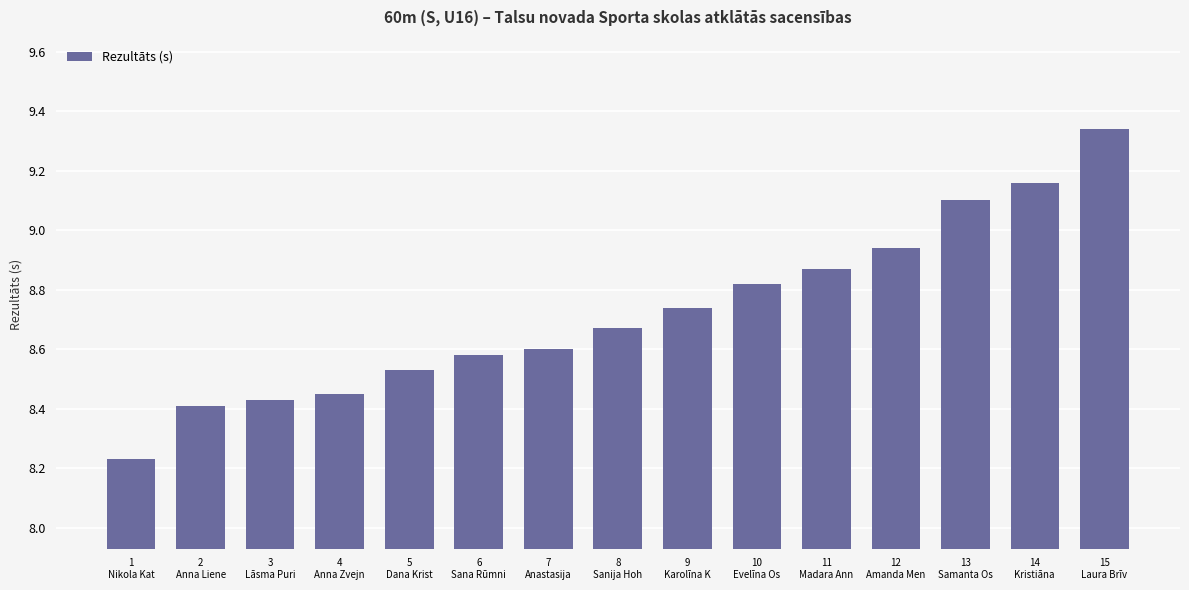

List the labels in order of value, largest first.

15
Laura Brīv, 14
Kristiāna , 13
Samanta Os, 12
Amanda Men, 11
Madara Ann, 10
Evelīna Os, 9
Karolīna K, 8
Sanija Hoh, 7
Anastasija, 6
Sana Rūmni, 5
Dana Krist, 4
Anna Zvejn, 3
Lāsma Puri, 2
Anna Liene, 1
Nikola Kat